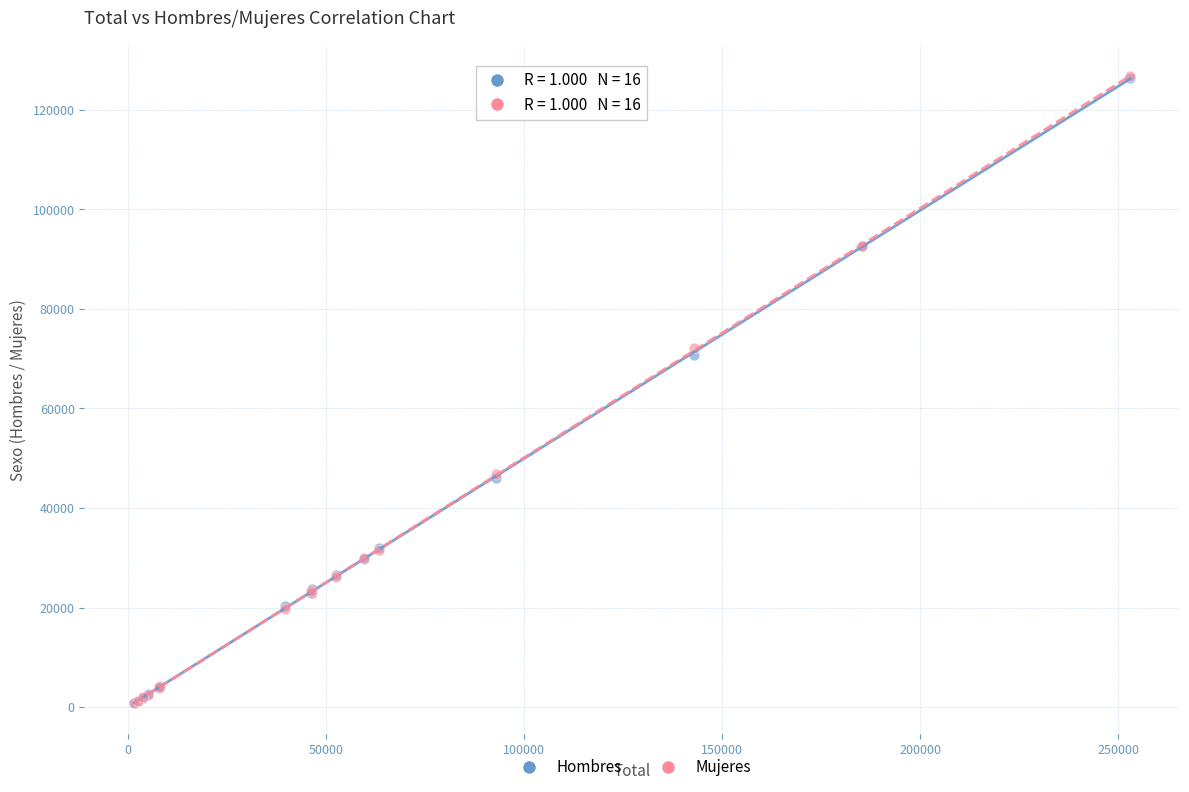

Across all series, what Y value is closest to 63774?

70797